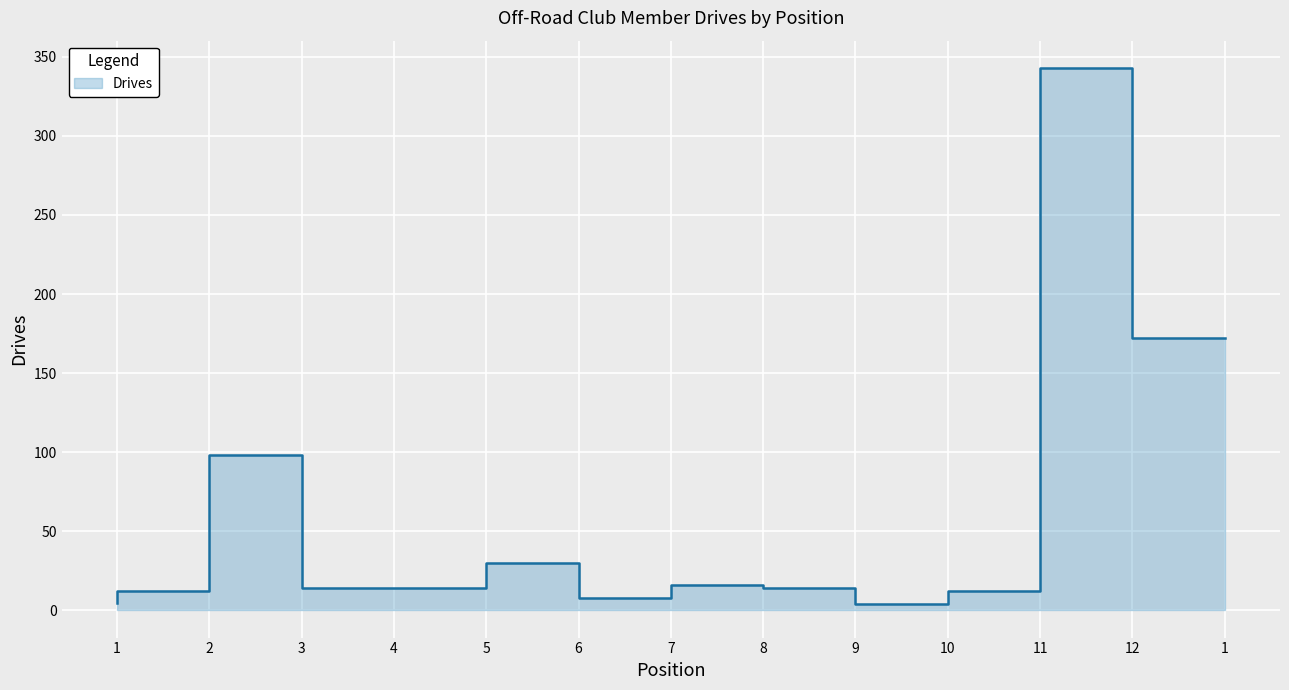

What is the change in value from 2 to 3?

+86